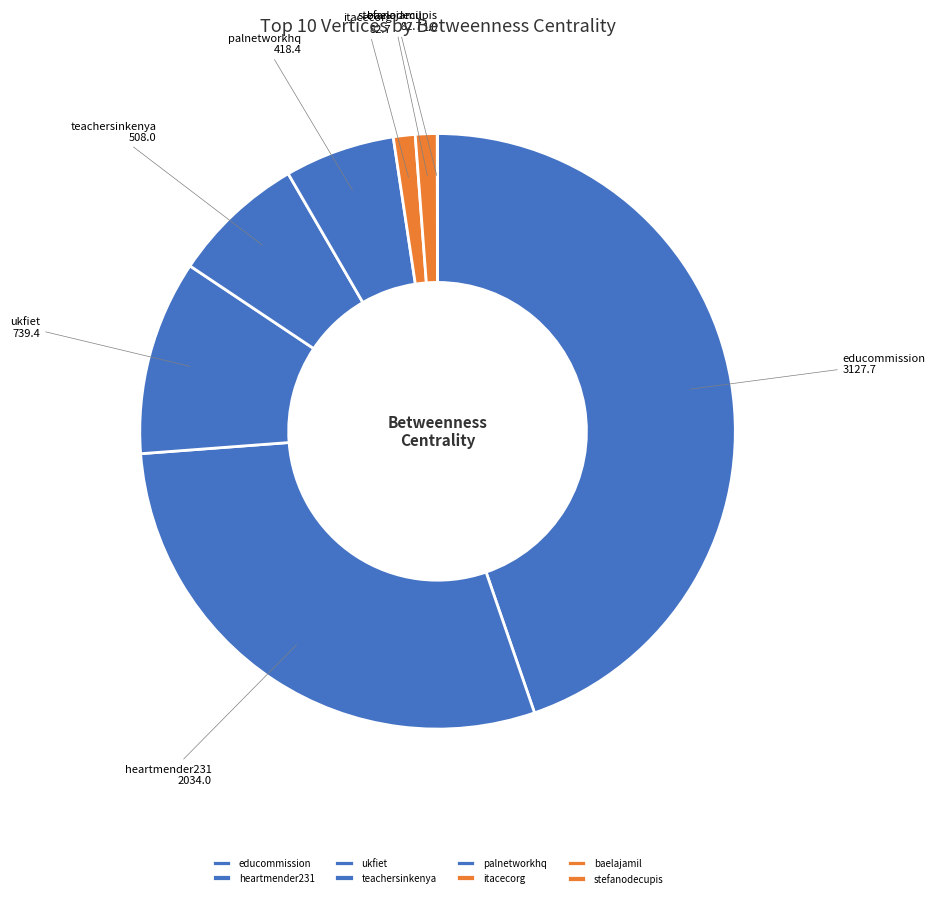

What is the largest slice in the pie chart?

educommission